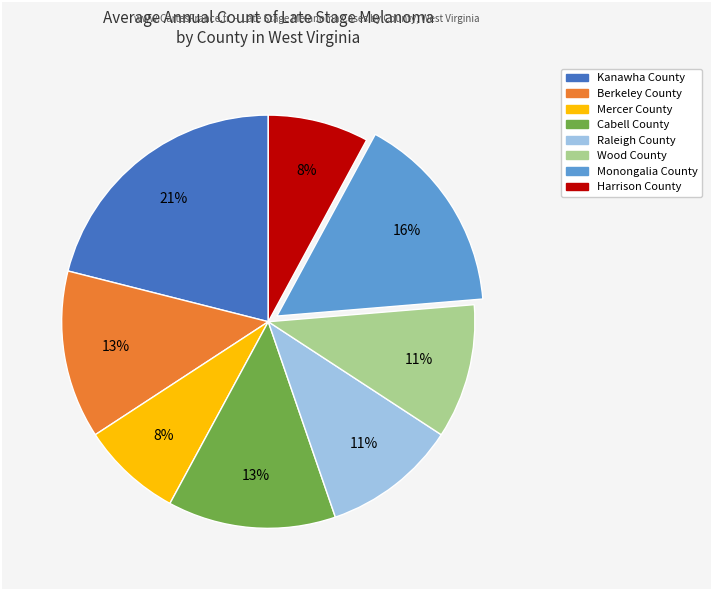

To the nearest percent, what is the average slice percentage?

12%